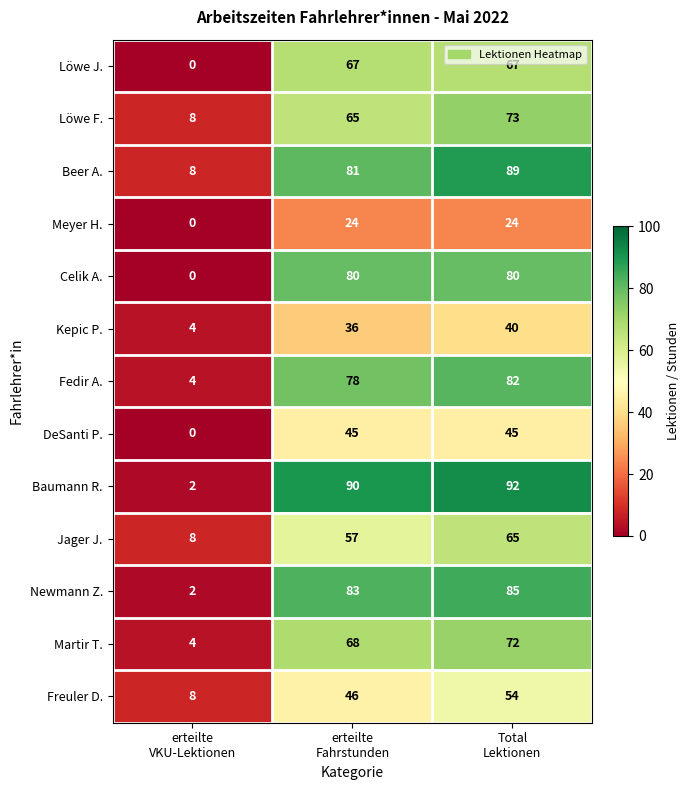

Which series has the largest total across all categories?

Baumann R.